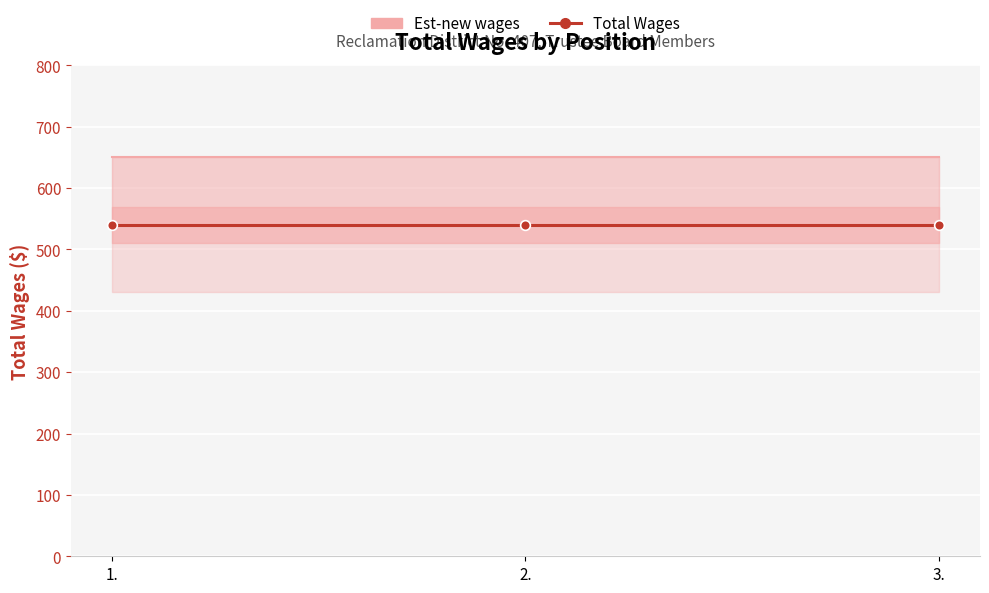

True or false: Total Wages has a value of 540 at 3..

True